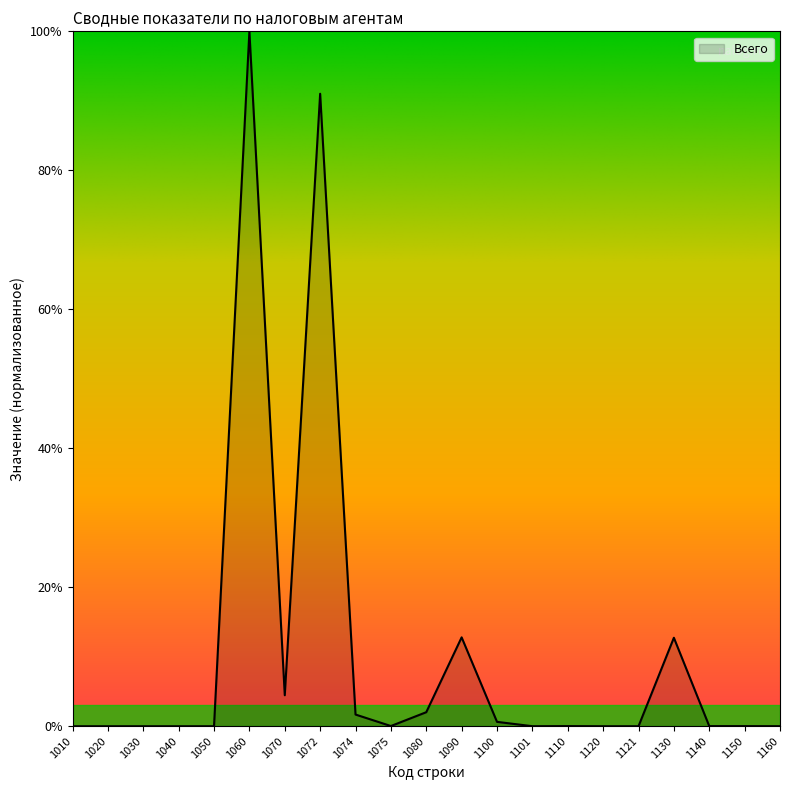

Between 1120 and 1080, which is larger?

1080